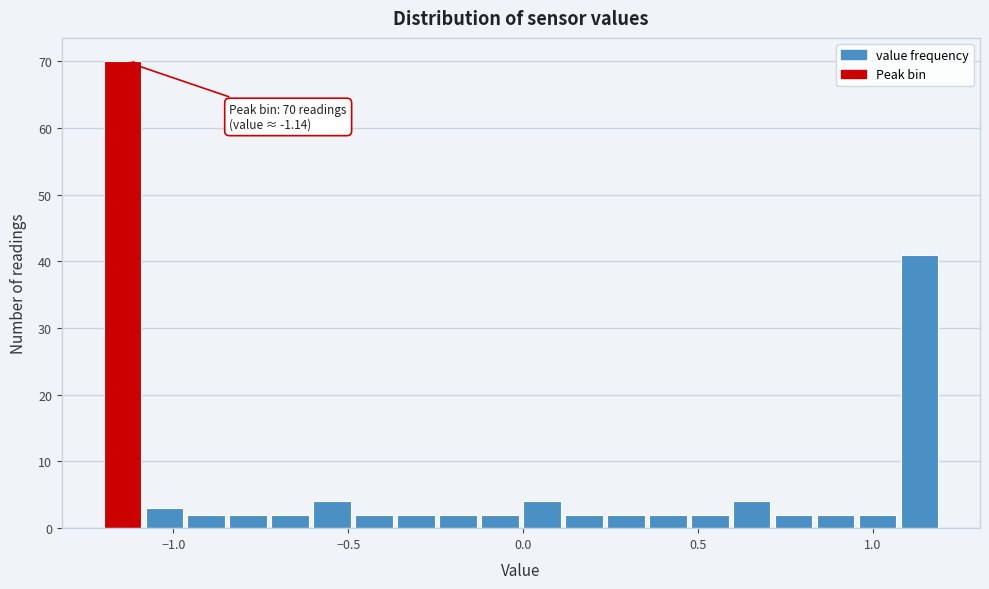

Around what value on the x-axis is the tallest bar? Give the approximate position of its centre, as read against the axis.

-1.15